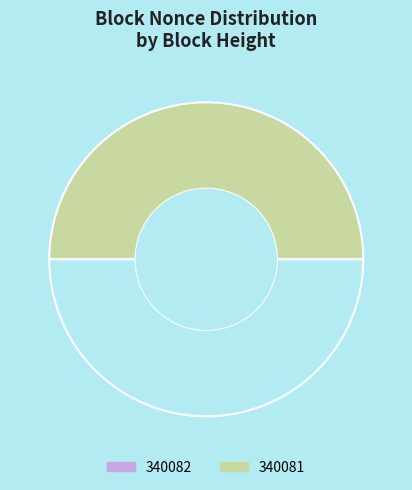

What is the smallest slice in the pie chart?

340082